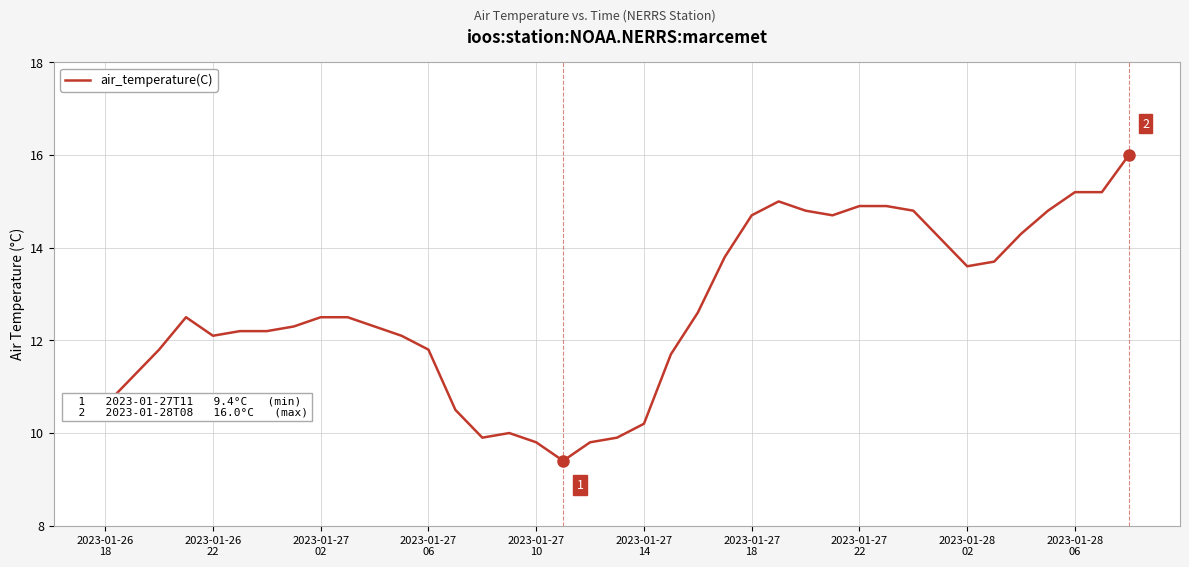

What is the difference between the maximum and minimum values?

6.6